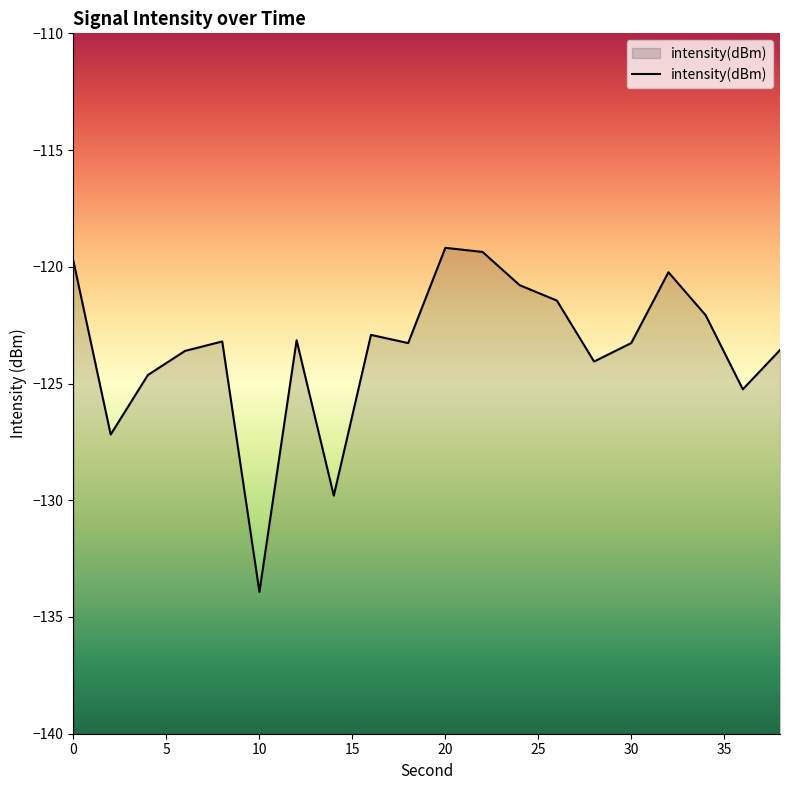

Between 2 and 16, which is larger?

16